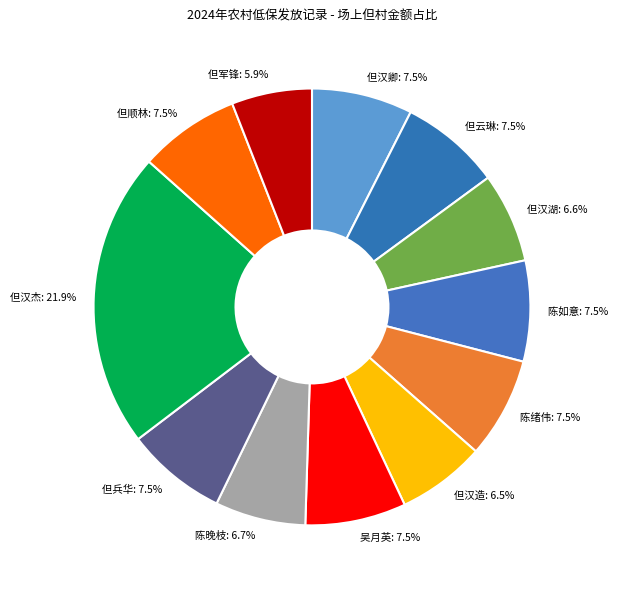

What is the ratio of the value at 陈晚枝: 6.7% to the value at 但云琳: 7.5%?

0.9